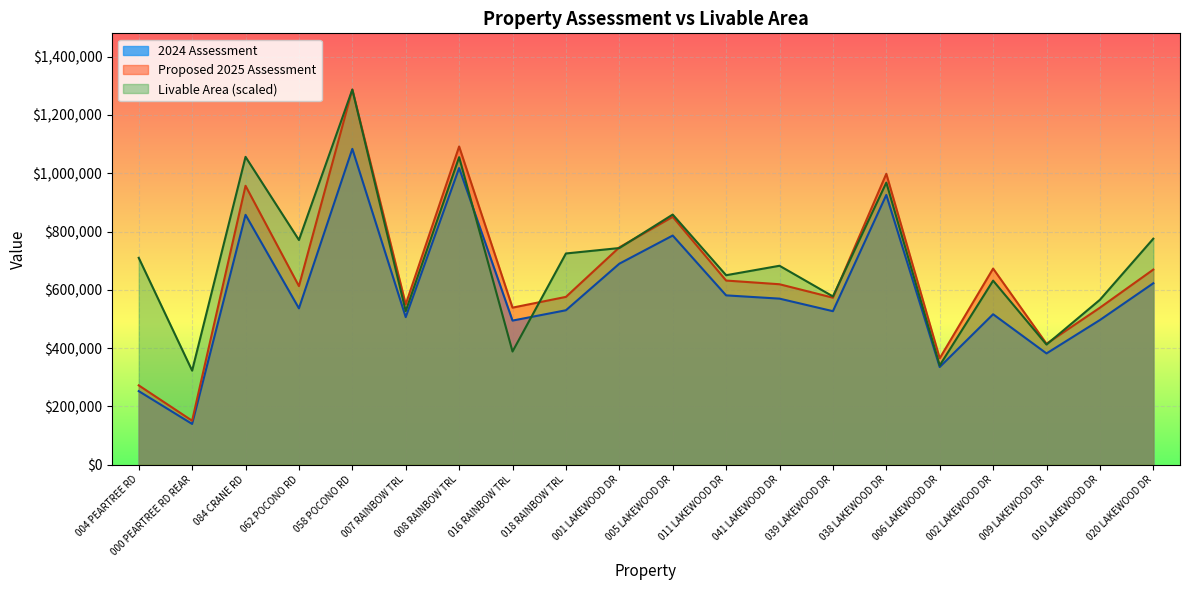

Which series changed the most between 084 CRANE RD and 008 RAINBOW TRL?

2024 Assessment